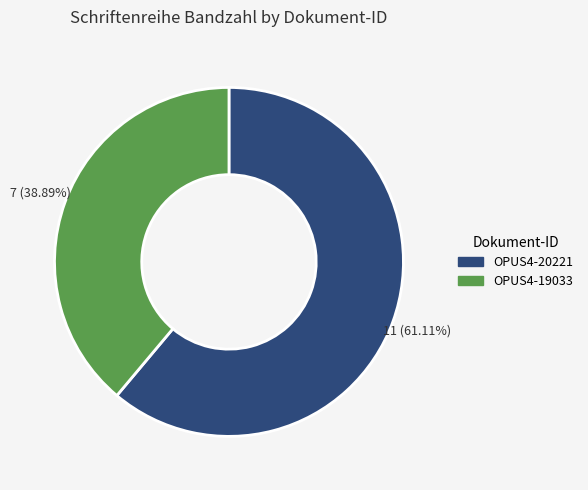

True or false: OPUS4-20221 accounts for 49% of the total.

False